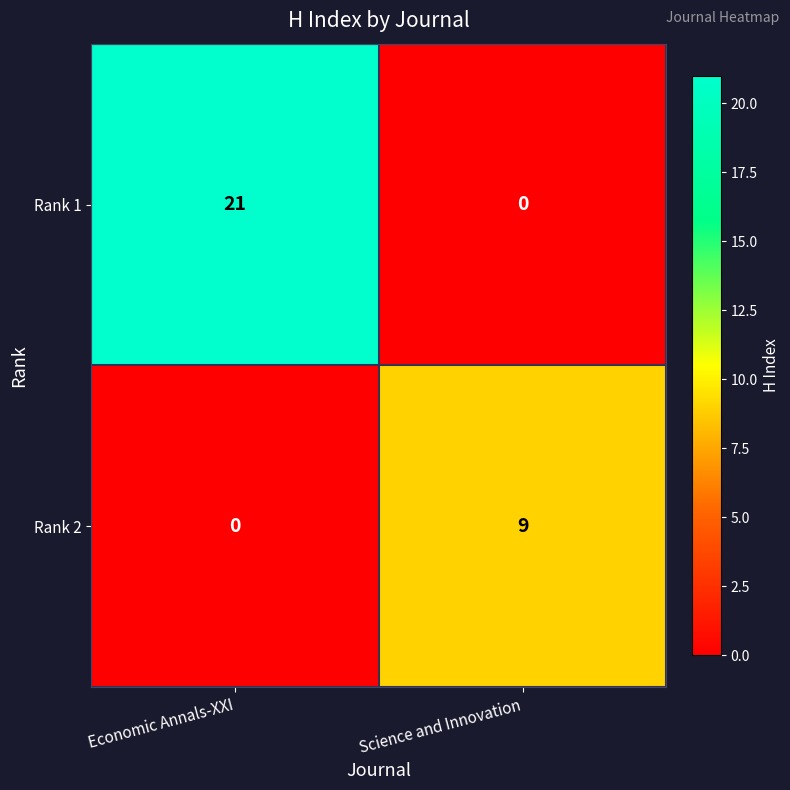

The value of Rank 1 at Science and Innovation is 0. True or false?

True